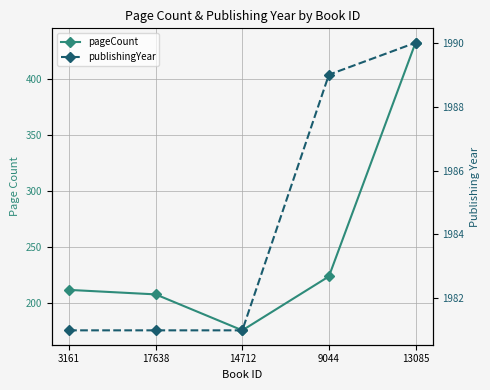

At which category is the sum across all series the highest?

13085